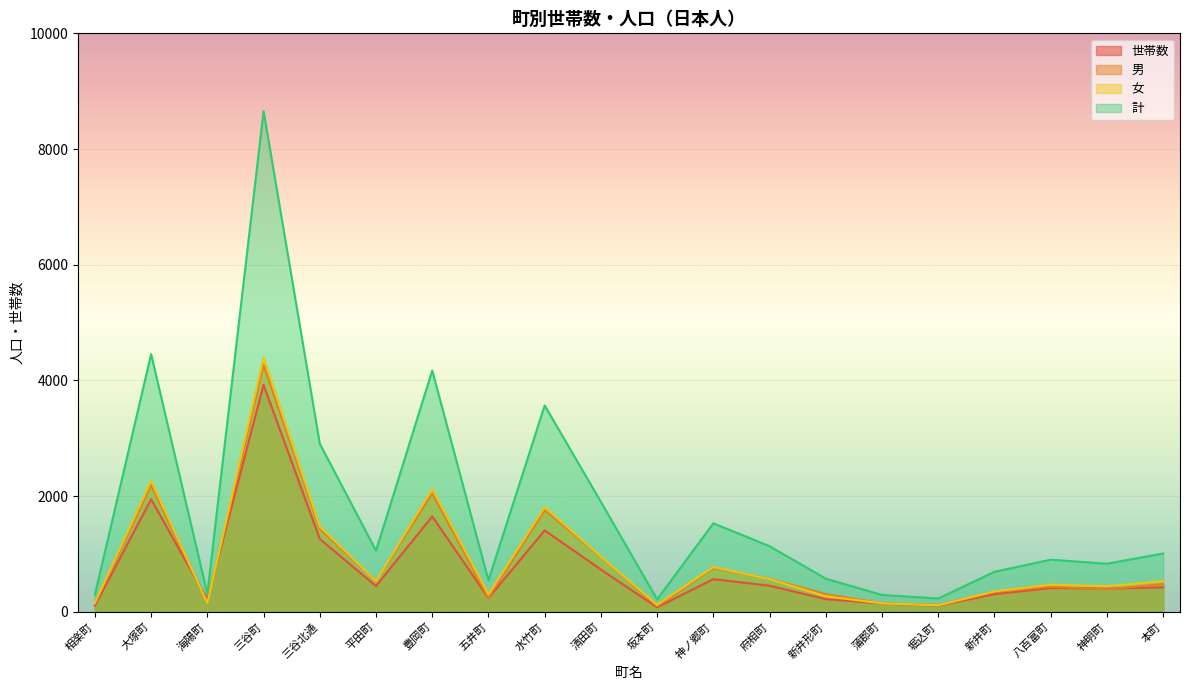

Reading left to right, list all the values displayed in this chart.

世帯数: 相楽町=104	大塚町=1944	海陽町=213	三谷町=3924	三谷北通=1258	平田町=444	豊岡町=1648	五井町=237	水竹町=1406	清田町=729	坂本町=77	神ノ郷町=563	府相町=450	新井形町=218	蒲郡町=142	堀込町=107	新井町=303	八百富町=410	神明町=398	本町=422
男: 相楽町=142	大塚町=2190	海陽町=157	三谷町=4267	三谷北通=1432	平田町=527	豊岡町=2048	五井町=244	水竹町=1760	清田町=947	坂本町=95	神ノ郷町=756	府相町=569	新井形町=305	蒲郡町=144	堀込町=118	新井町=339	八百富町=433	神明町=388	本町=478
女: 相楽町=151	大塚町=2264	海陽町=151	三谷町=4390	三谷北通=1473	平田町=529	豊岡町=2121	五井町=299	水竹町=1807	清田町=952	坂本町=119	神ノ郷町=773	府相町=564	新井形町=267	蒲郡町=146	堀込町=111	新井町=352	八百富町=467	神明町=442	本町=529
計: 相楽町=293	大塚町=4454	海陽町=308	三谷町=8657	三谷北通=2905	平田町=1056	豊岡町=4169	五井町=543	水竹町=3567	清田町=1899	坂本町=214	神ノ郷町=1529	府相町=1133	新井形町=572	蒲郡町=290	堀込町=229	新井町=691	八百富町=900	神明町=830	本町=1007